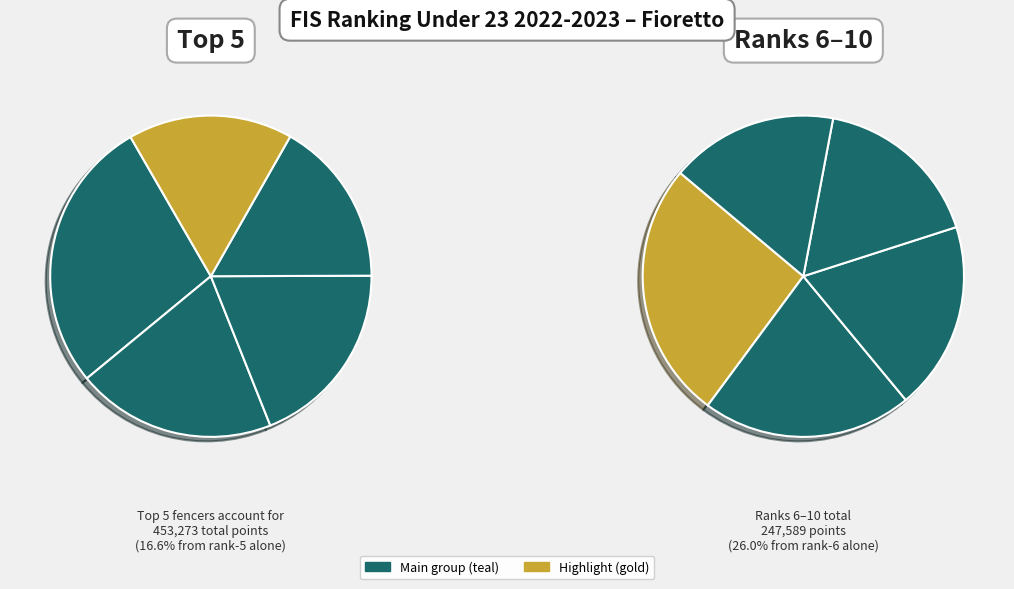

Is there a majority slice in this chart?

No